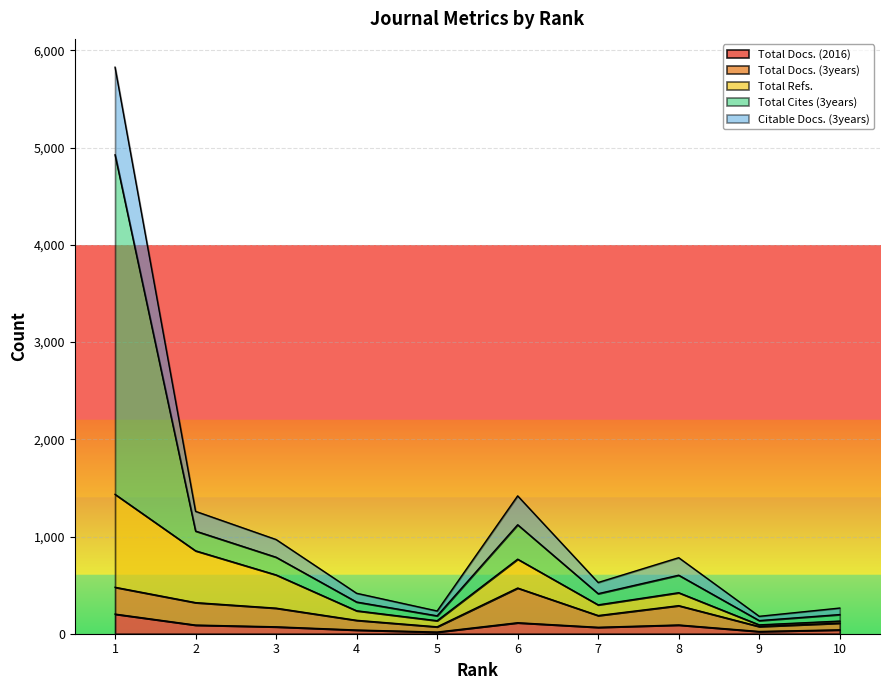

The Citable Docs. (3years) series shows 1418 at 6. True or false?

True